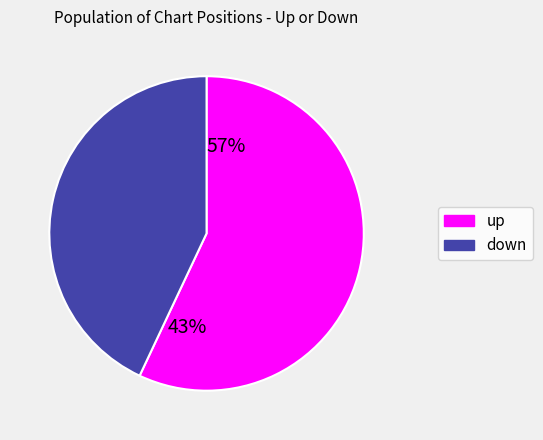

To the nearest percent, what is the average slice percentage?

50%